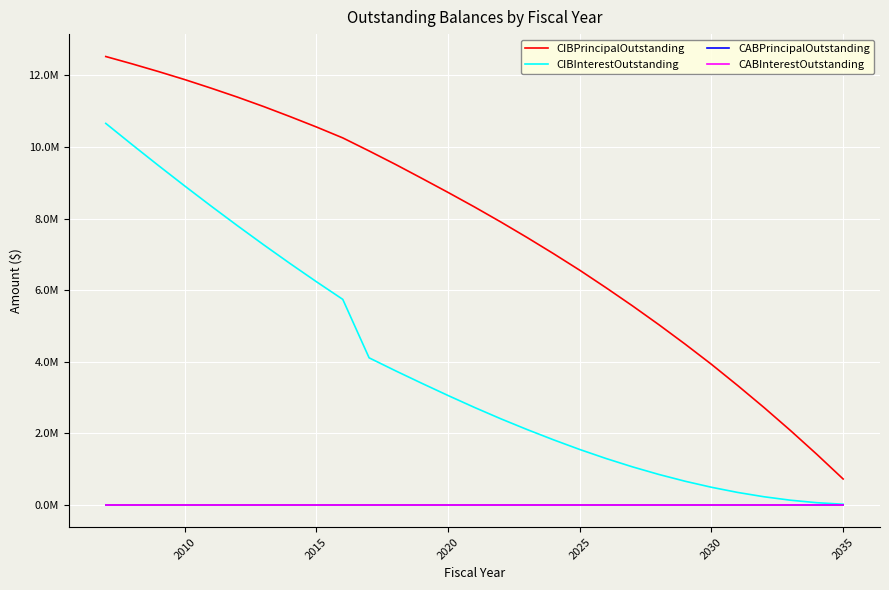

Does the chart display data point markers on the line(s)?

No